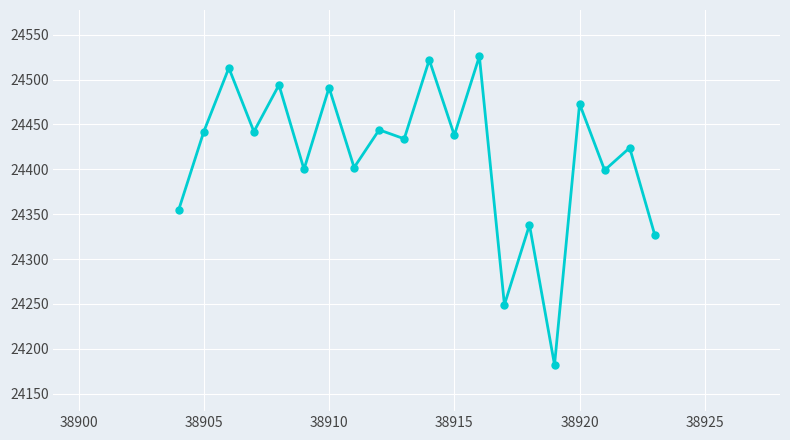

What is the minimum value shown in the chart?

24182